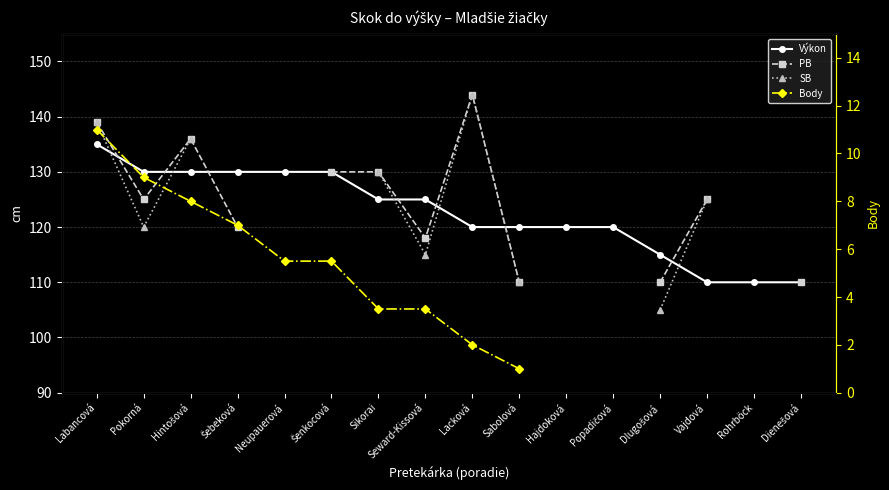

The value of Body at Pokorná is 9.0. True or false?

True